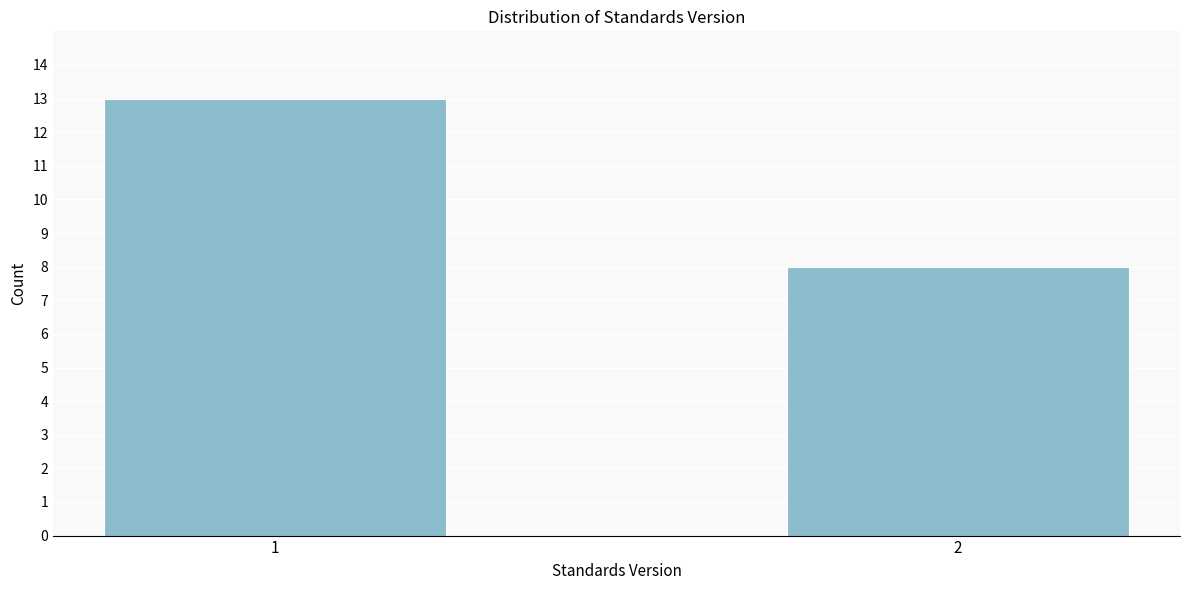

Reading right to left, extract all data points from this chart.

2=8	1=13